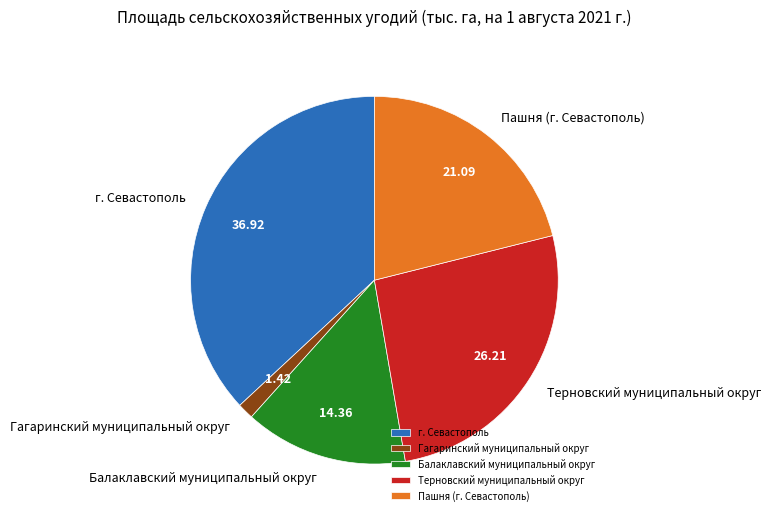

What is the largest slice in the pie chart?

г. Севастополь